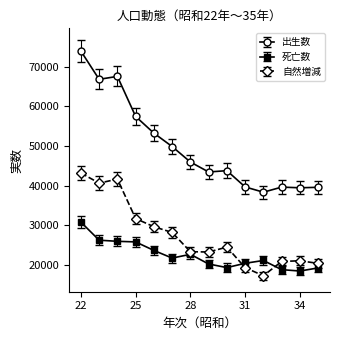

What is the minimum value for 出生数?

38328